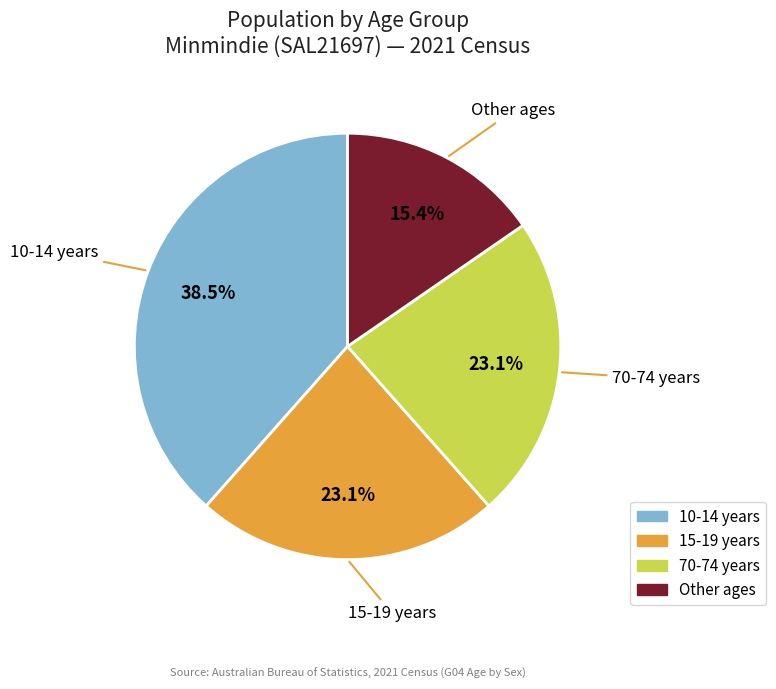

Does any single category account for the majority?

No